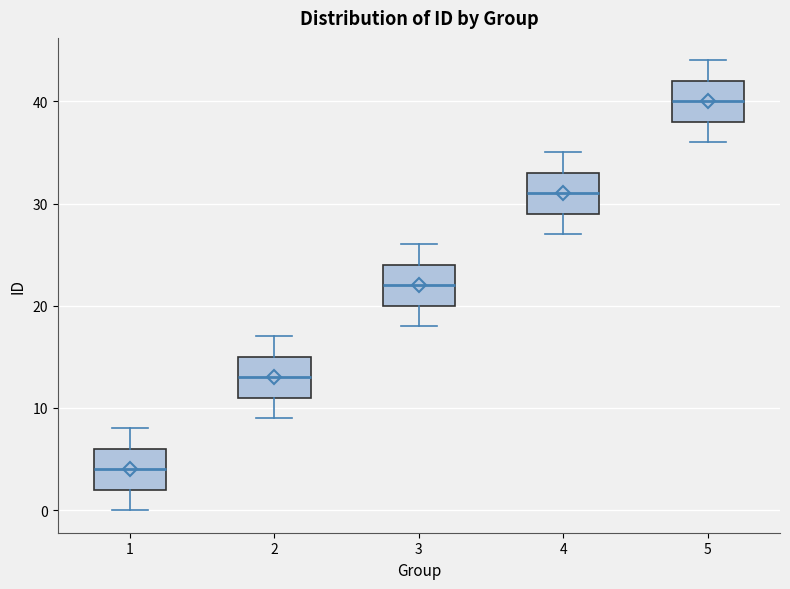

Reading left to right, read every box against the y-axis: the position of its median line, the range the box covers, and the ends of its whiskers. The values are not printed on the chart, so give them approximately, as read against the axis.

1: median 4, box 2 to 6, whiskers 0 to 8
2: median 13, box 11 to 15, whiskers 9 to 17
3: median 22, box 20 to 24, whiskers 18 to 26
4: median 31, box 29 to 33, whiskers 27 to 35
5: median 40, box 38 to 42, whiskers 36 to 44